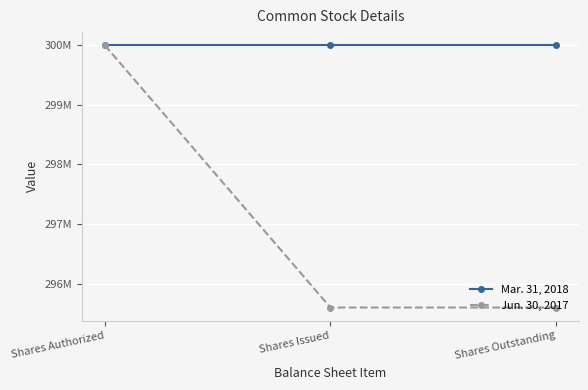

Rank the categories by Mar. 31, 2018 value from lowest to highest.

Shares Authorized, Shares Issued, Shares Outstanding